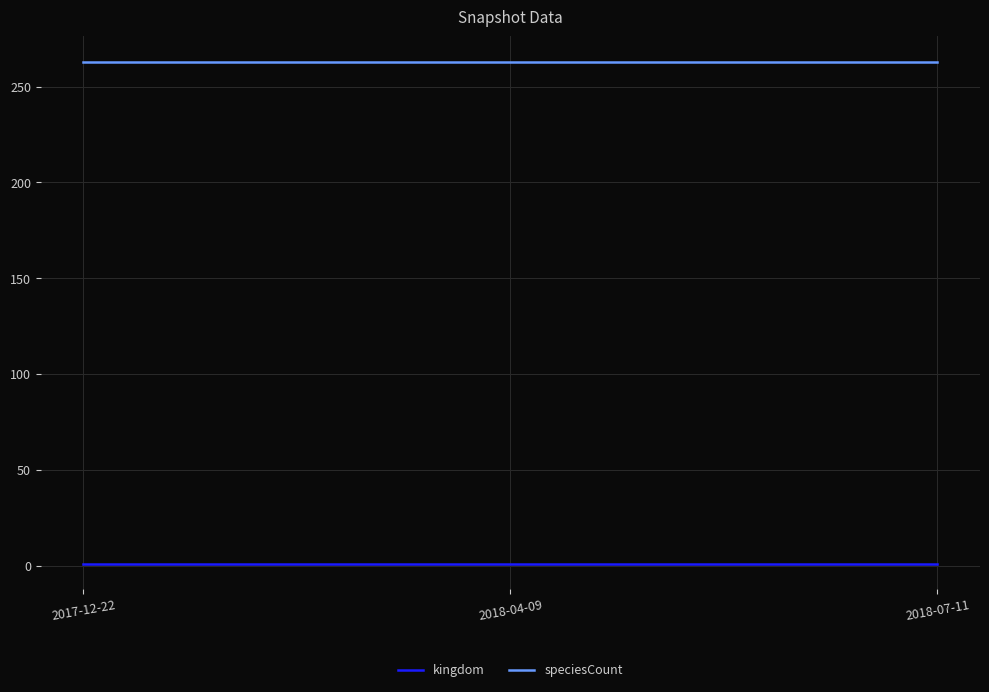

What is the sum of all speciesCount values?

789